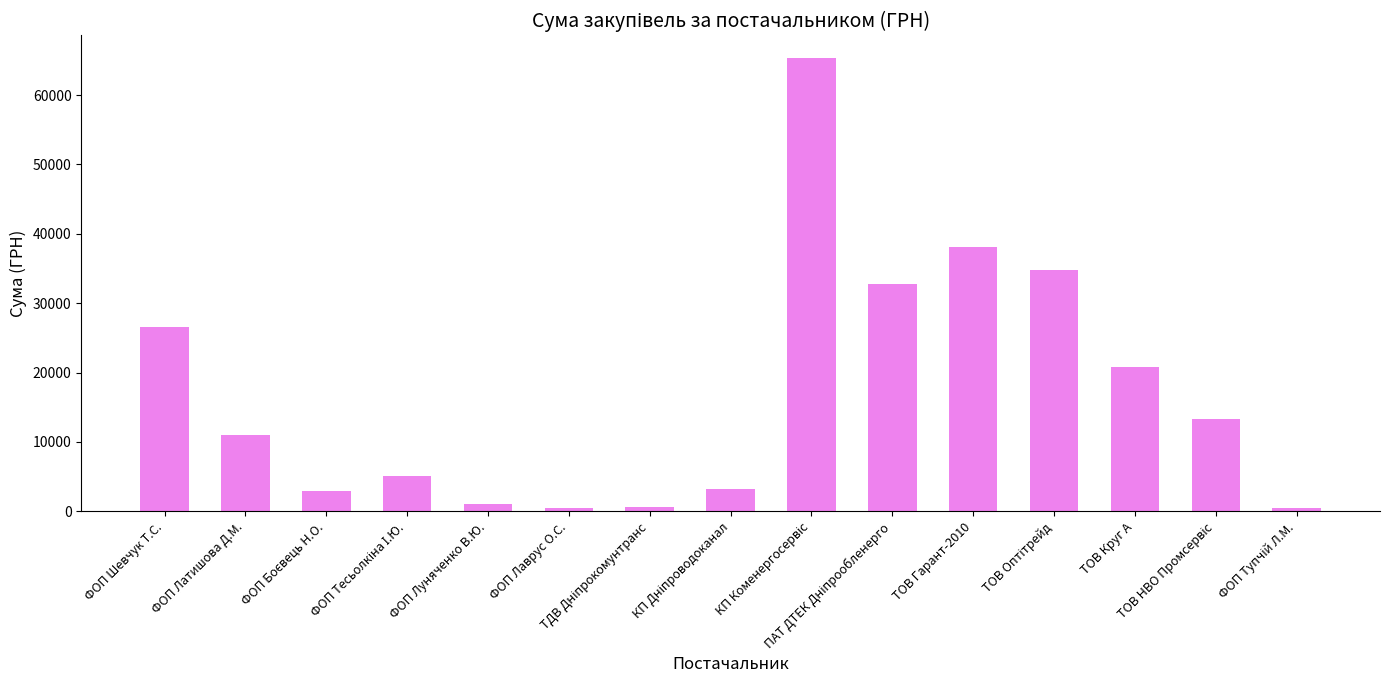

What is the value of the 2nd bar from the left?

10965.0